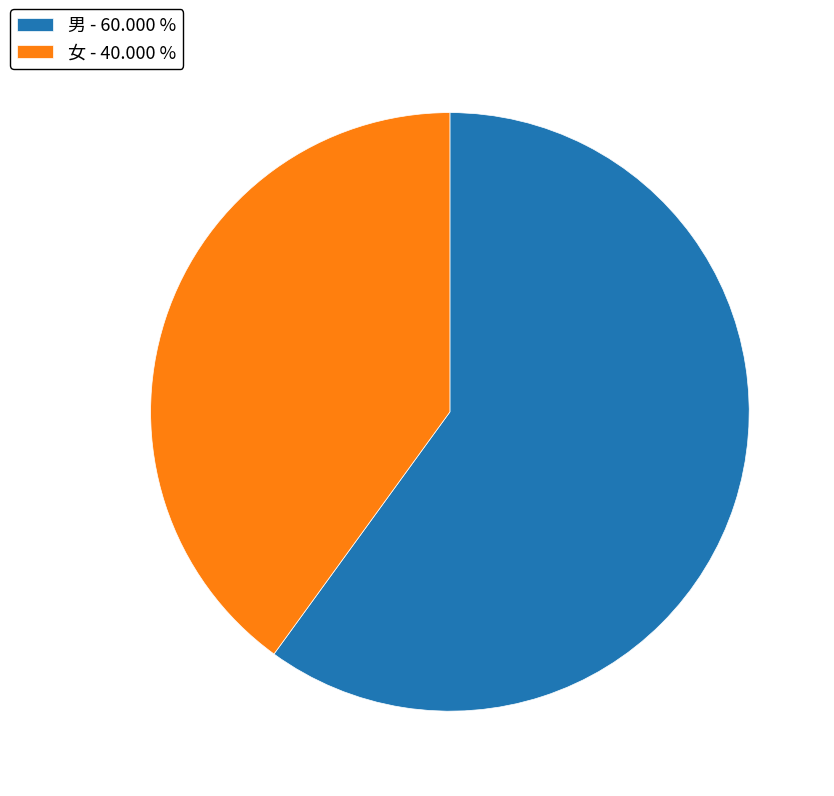

Between 男 and 女, which is larger?

男